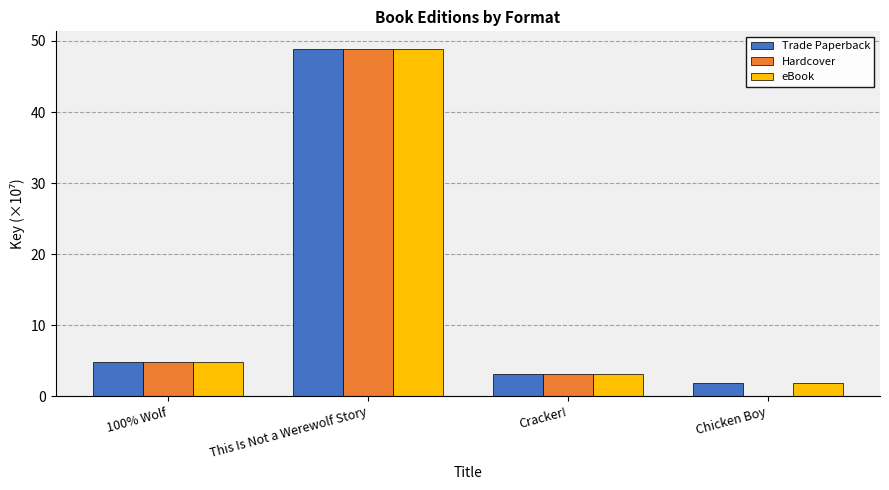

Reading left to right, extract all data points from this chart.

Trade Paperback: 100% Wolf=4.8	This Is Not a Werewolf Story=48.9	Cracker!=3.1	Chicken Boy=1.9
Hardcover: 100% Wolf=4.8	This Is Not a Werewolf Story=48.9	Cracker!=3.1	Chicken Boy=0.0
eBook: 100% Wolf=4.8	This Is Not a Werewolf Story=48.9	Cracker!=3.1	Chicken Boy=1.9